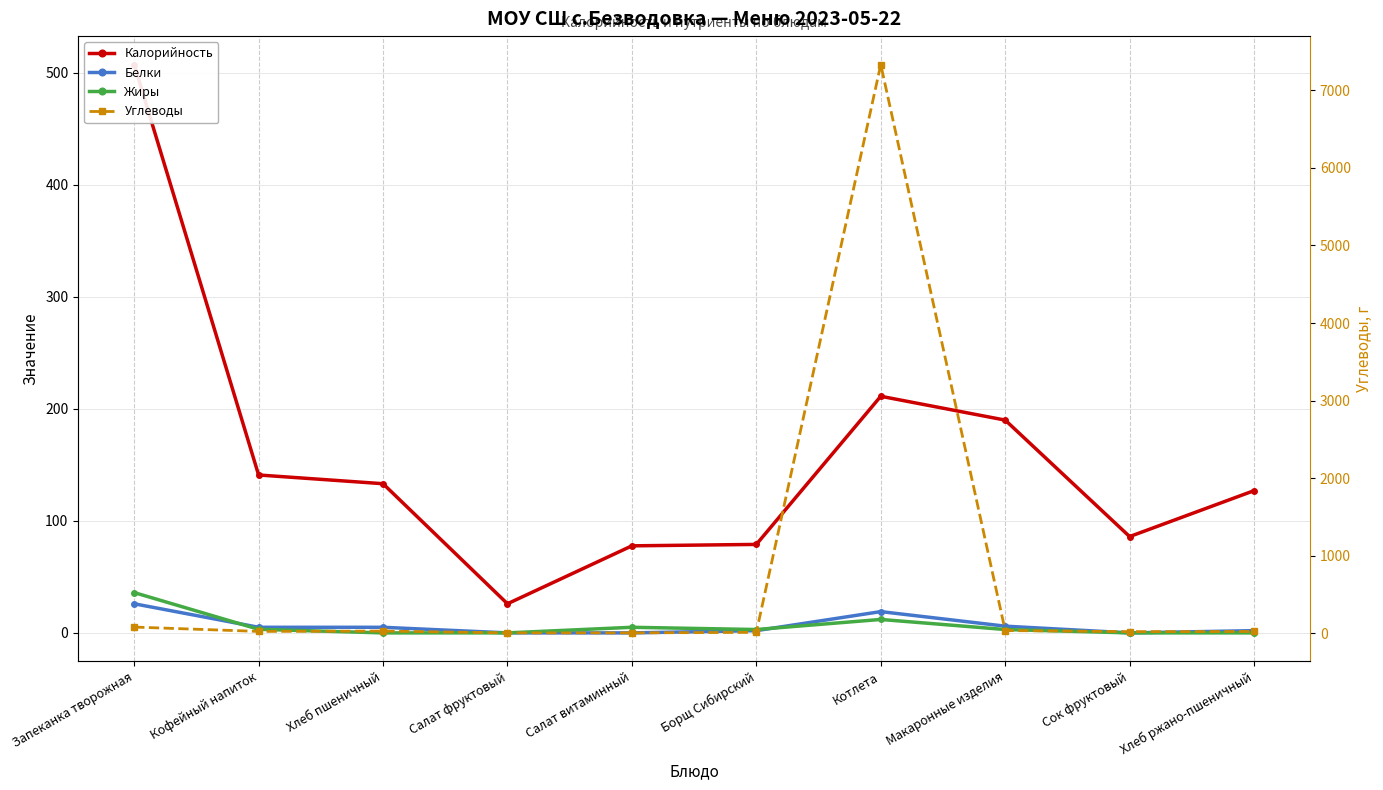

How many data points in Жиры are above 3?

4